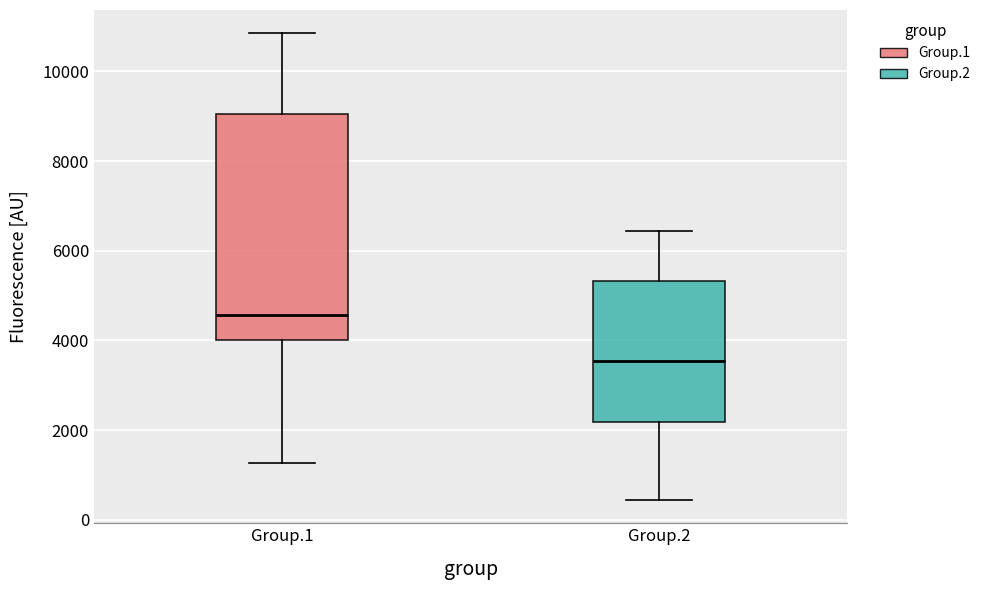

Which box's median line is the highest?

Group.1